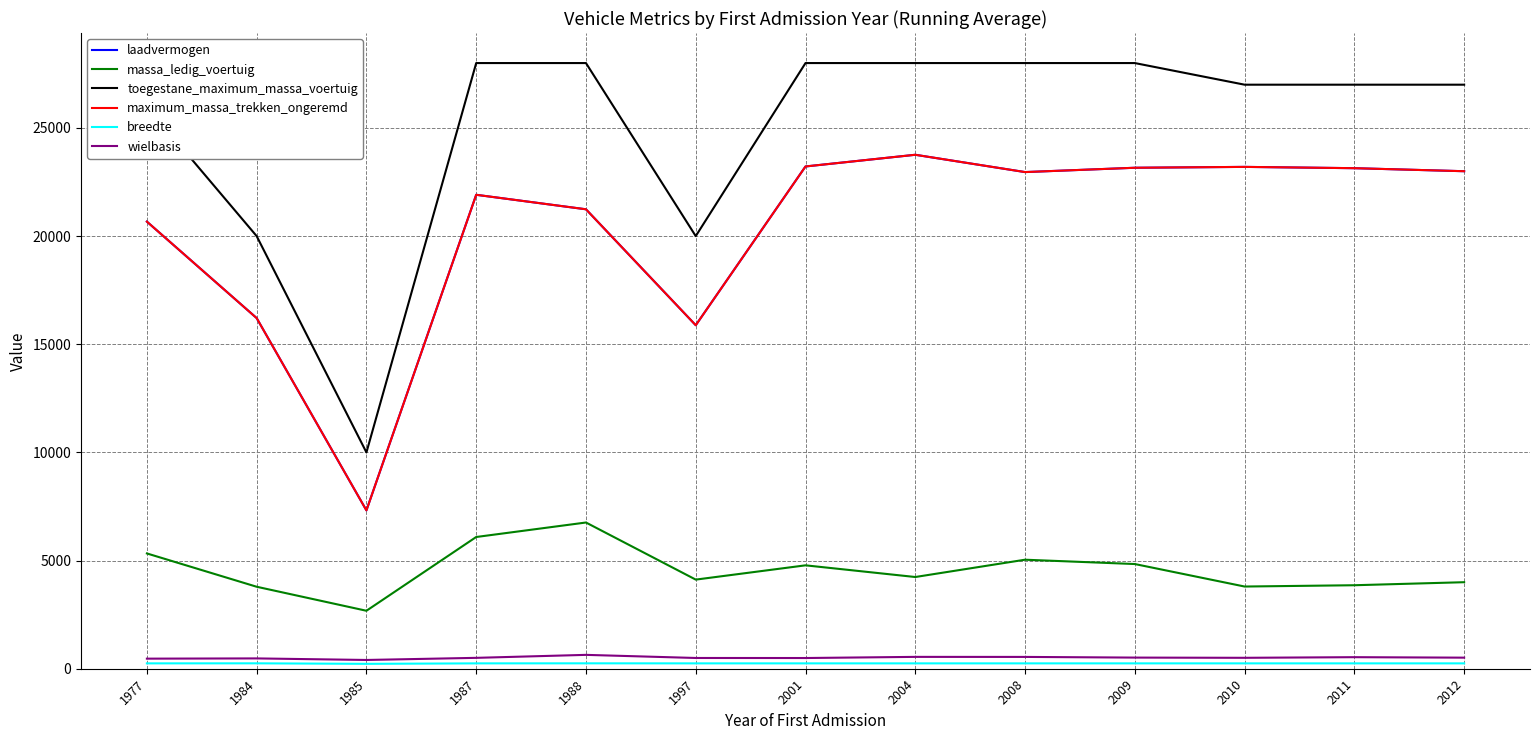

Does the chart display data point markers on the line(s)?

No